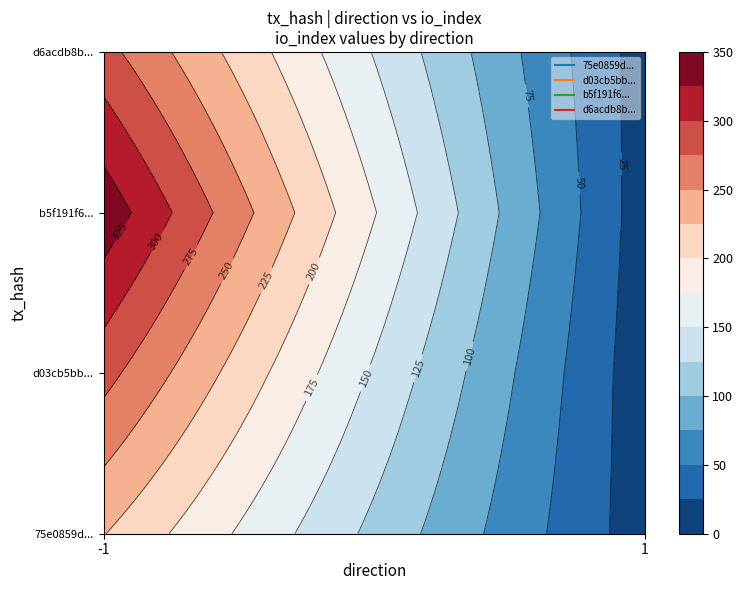

Reading right to left, what are all the values shown in this chart?

75e0859d7b655dad8d6298f86eded38ec687a1d: 226	-1
d03cb5bbf88ffacb841aa57e98d5cc857c4d5da: 9	1
b5f191f63b1923129c906a410246084a52e6557: 342	-1
d6acdb8bcf56d076b50e67bce249632e3325cec: 13	1